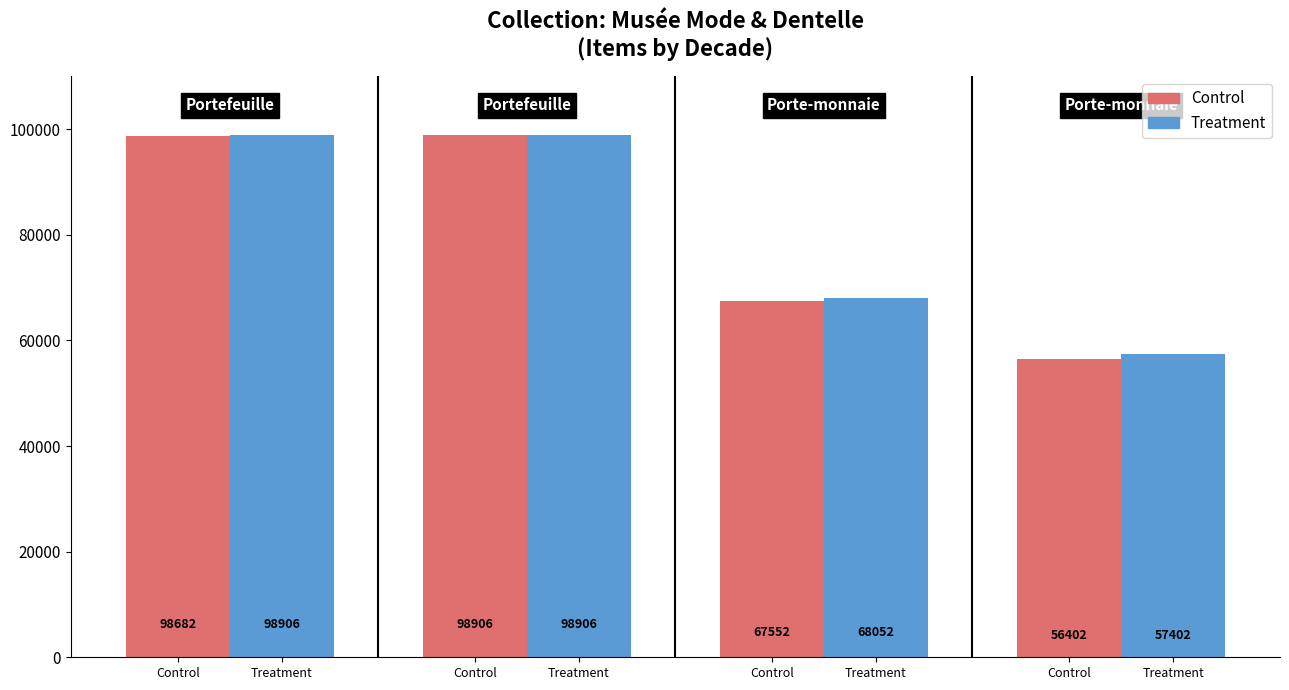

At Treatment, list the series in order from smallest to largest.

Control, Treatment